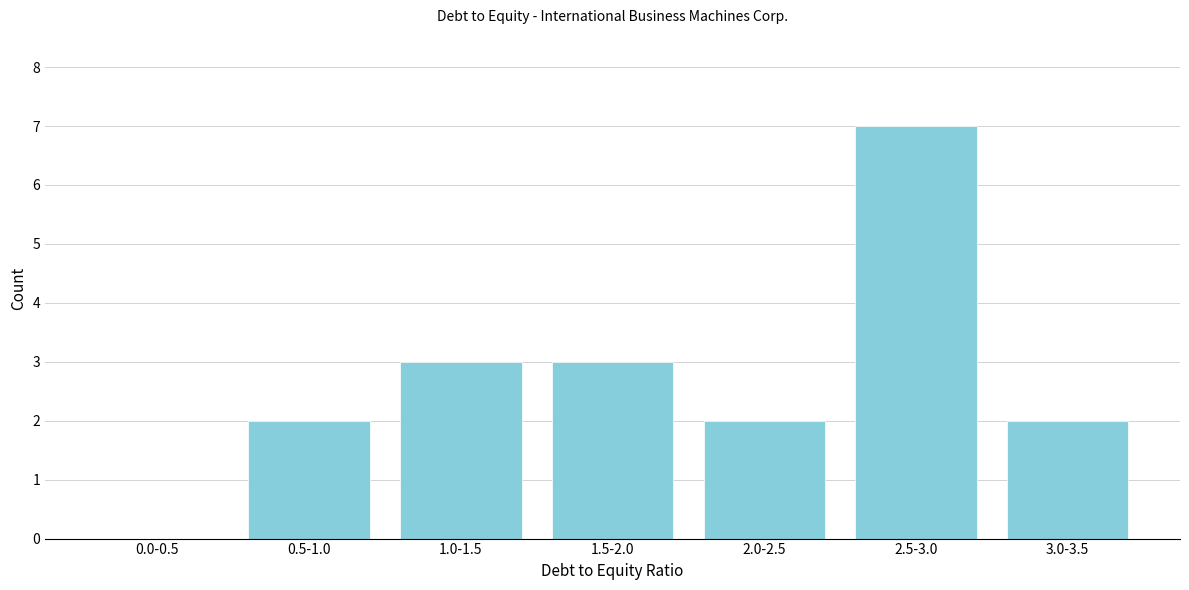

Reading left to right, transcribe all the data shown in this chart.

0.0-0.5=0	0.5-1.0=2	1.0-1.5=3	1.5-2.0=3	2.0-2.5=2	2.5-3.0=7	3.0-3.5=2